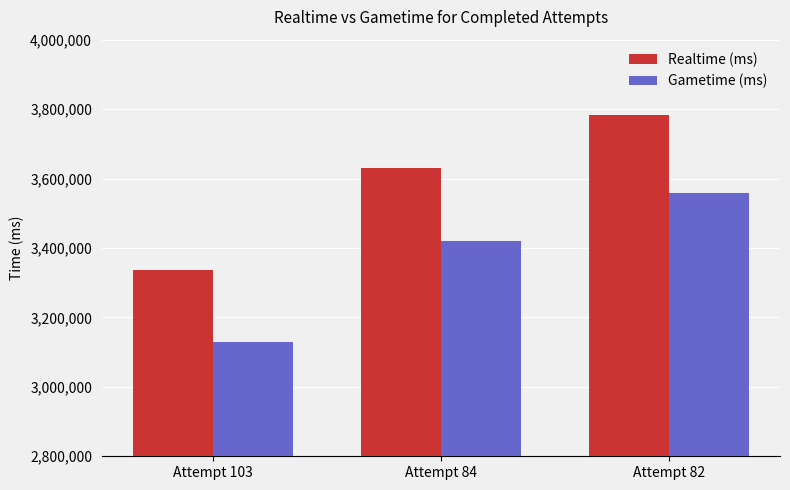

Rank the series by their average value, from lowest to highest.

Gametime (ms), Realtime (ms)